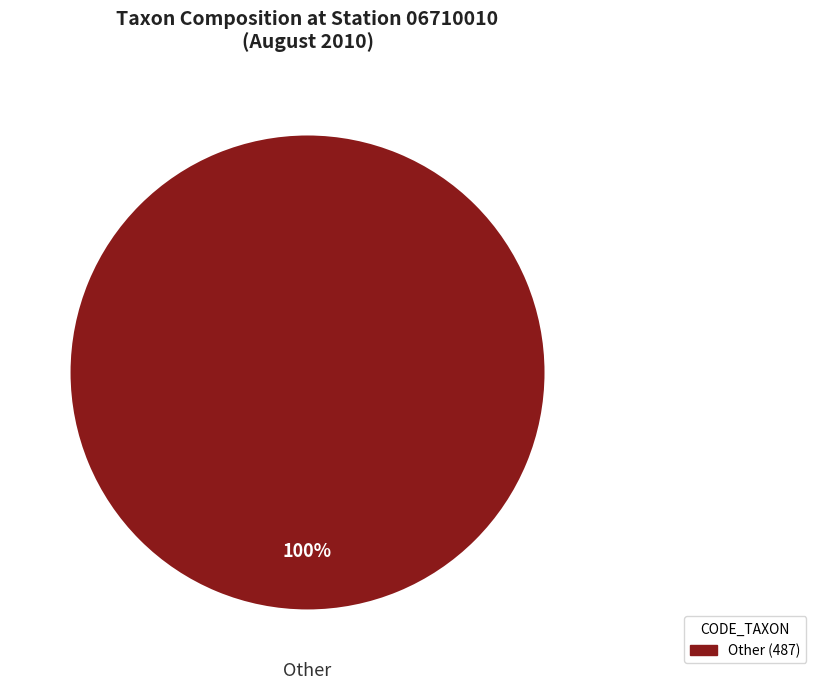

Is there a majority slice in this chart?

Yes